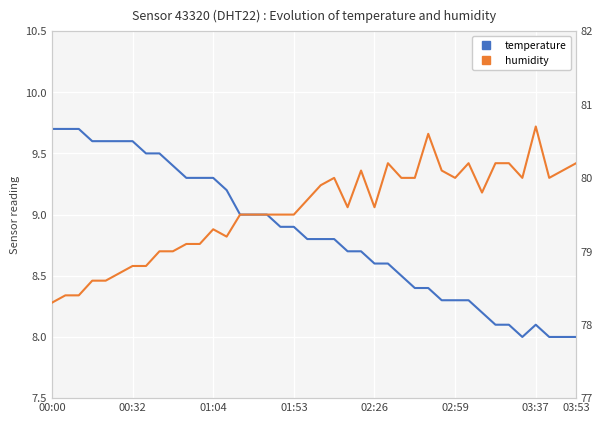

What is the average value of the humidity series?

79.5